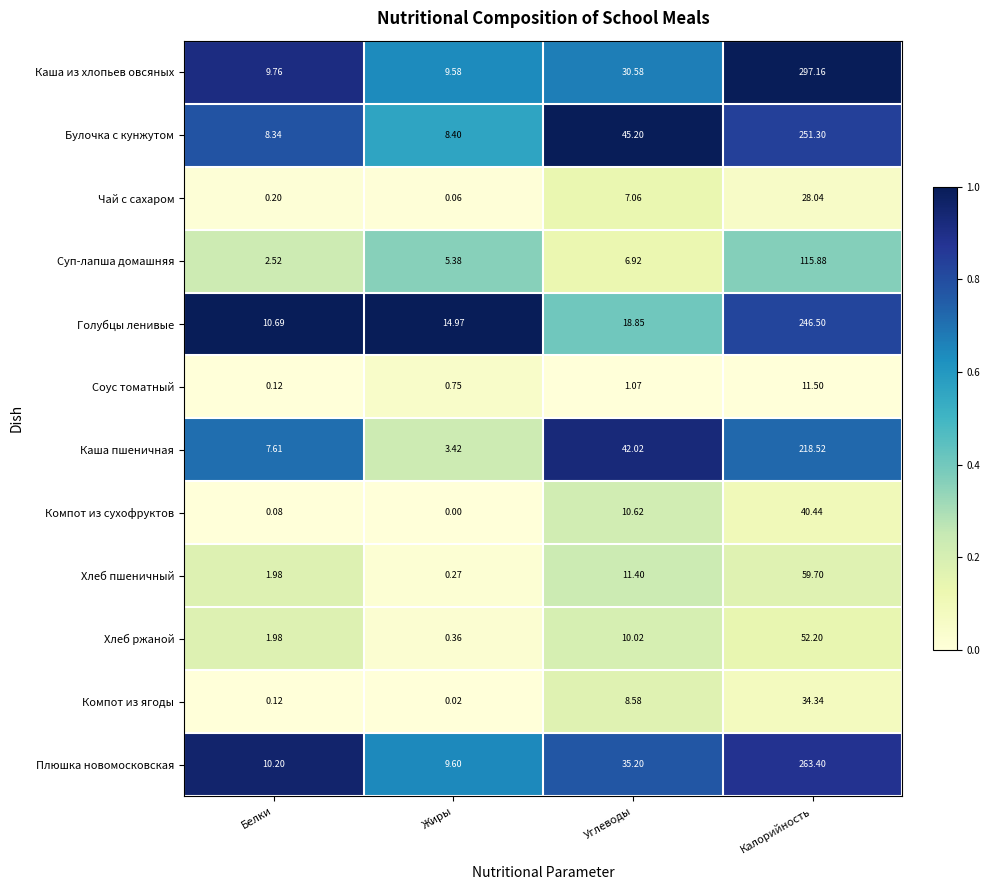

Which series has the widest spread of values?

Каша из хлопьев овсяных